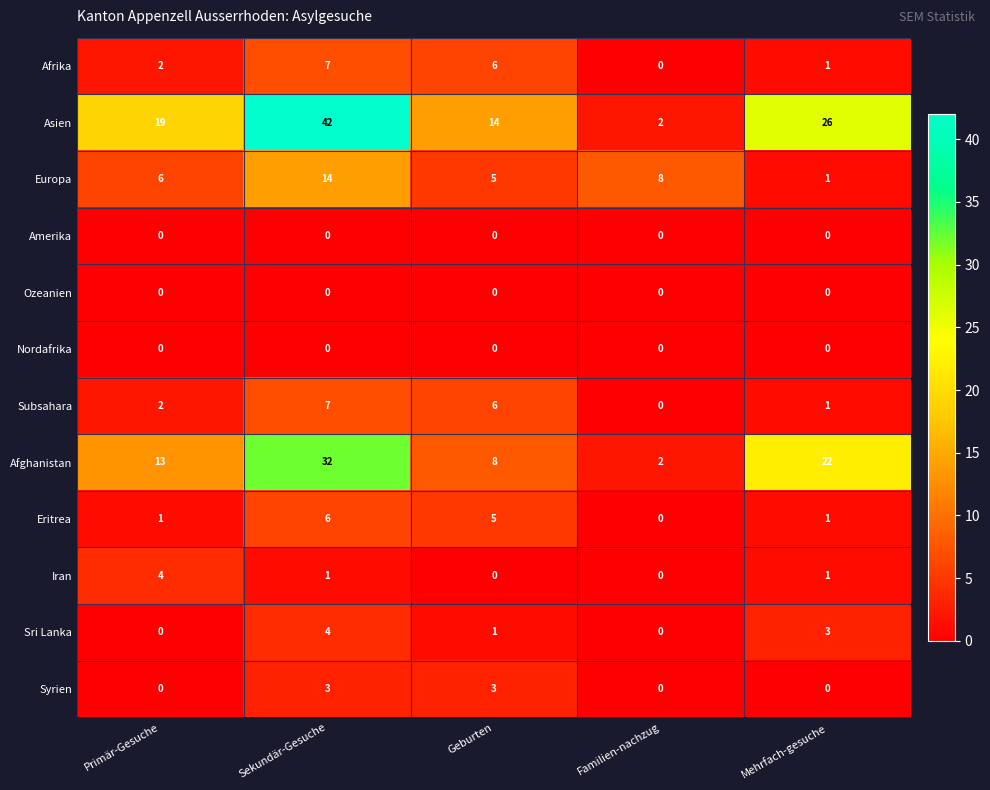

What is the total value across all series at Sekundär-Gesuche?

116